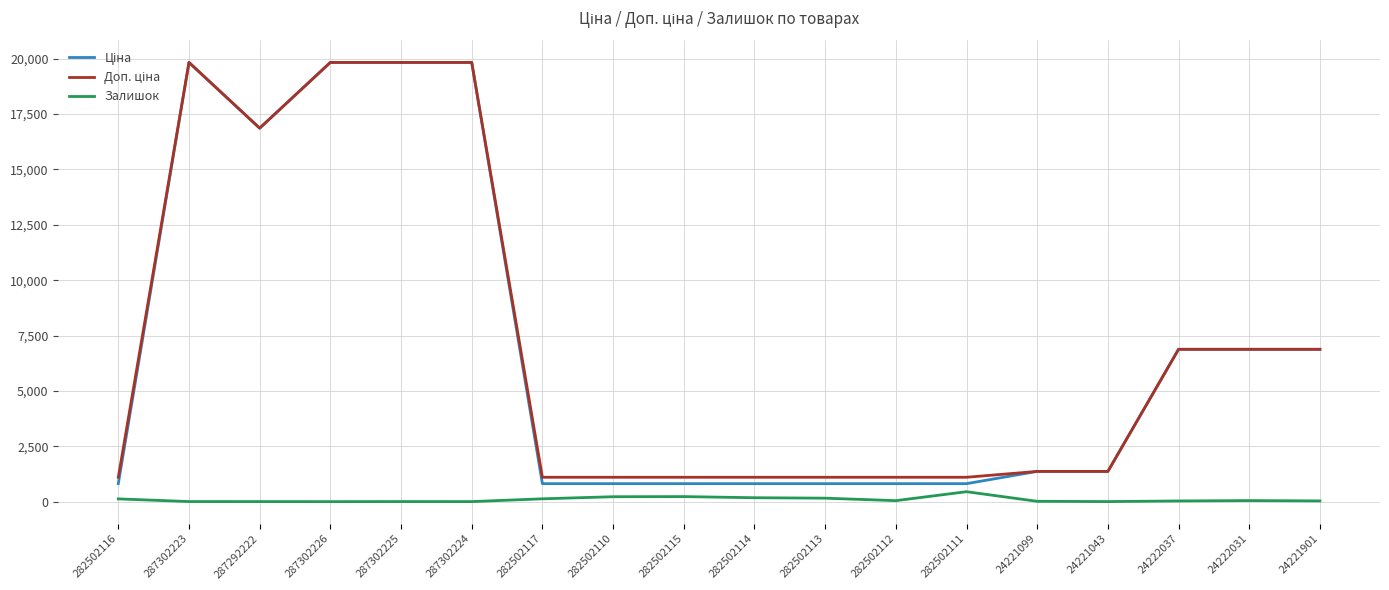

Is it true that Залишок equals 46.0 at 282502112?

True